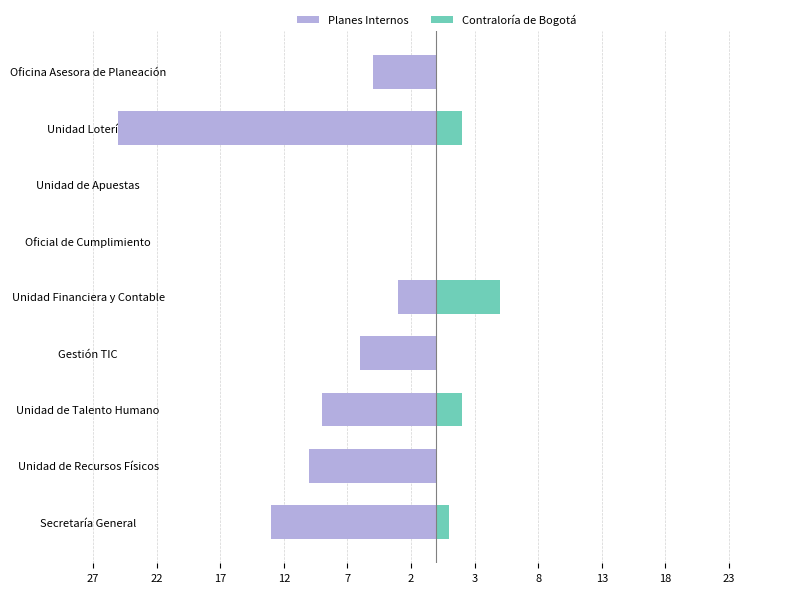

Is the value of Planes Internos at Secretaría General greater than the value of Contraloría de Bogotá at Oficina Asesora de Planeación?

No